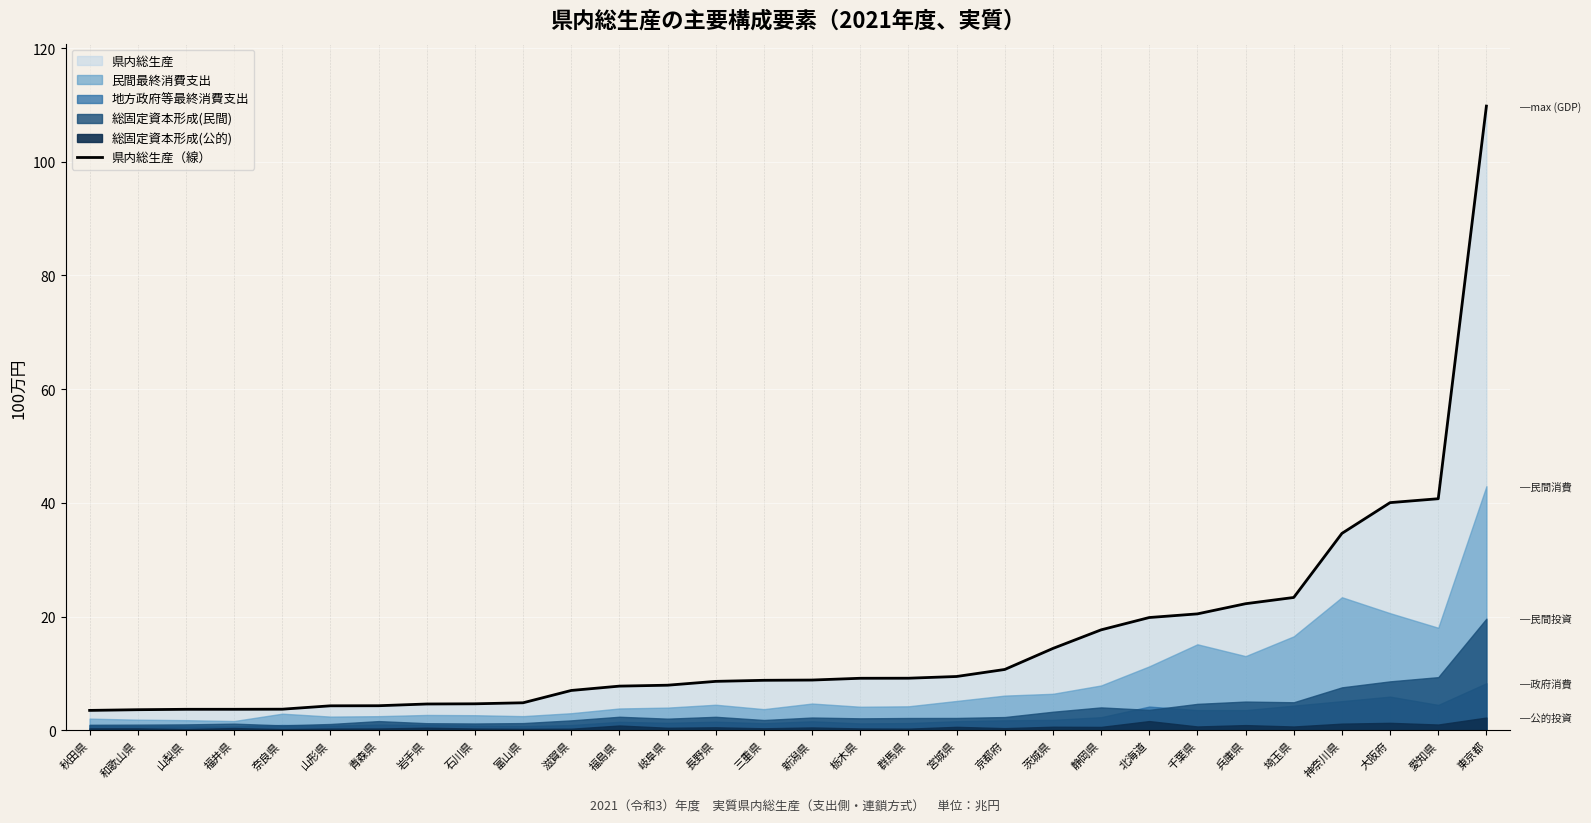

How many lines are shown in the chart?

1